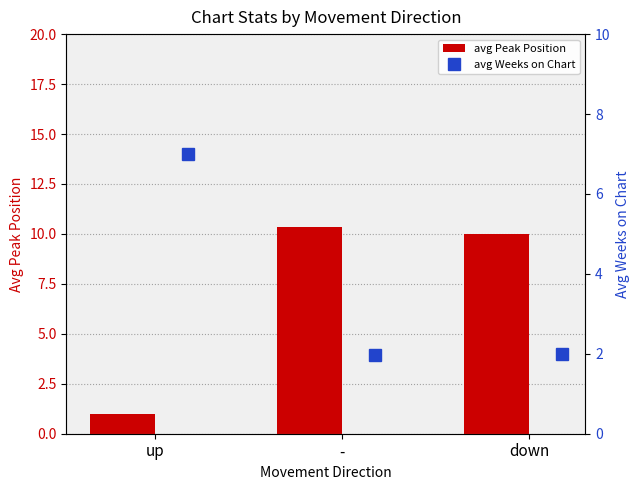

What is the approximate value of avg Peak Position at -?

10.3